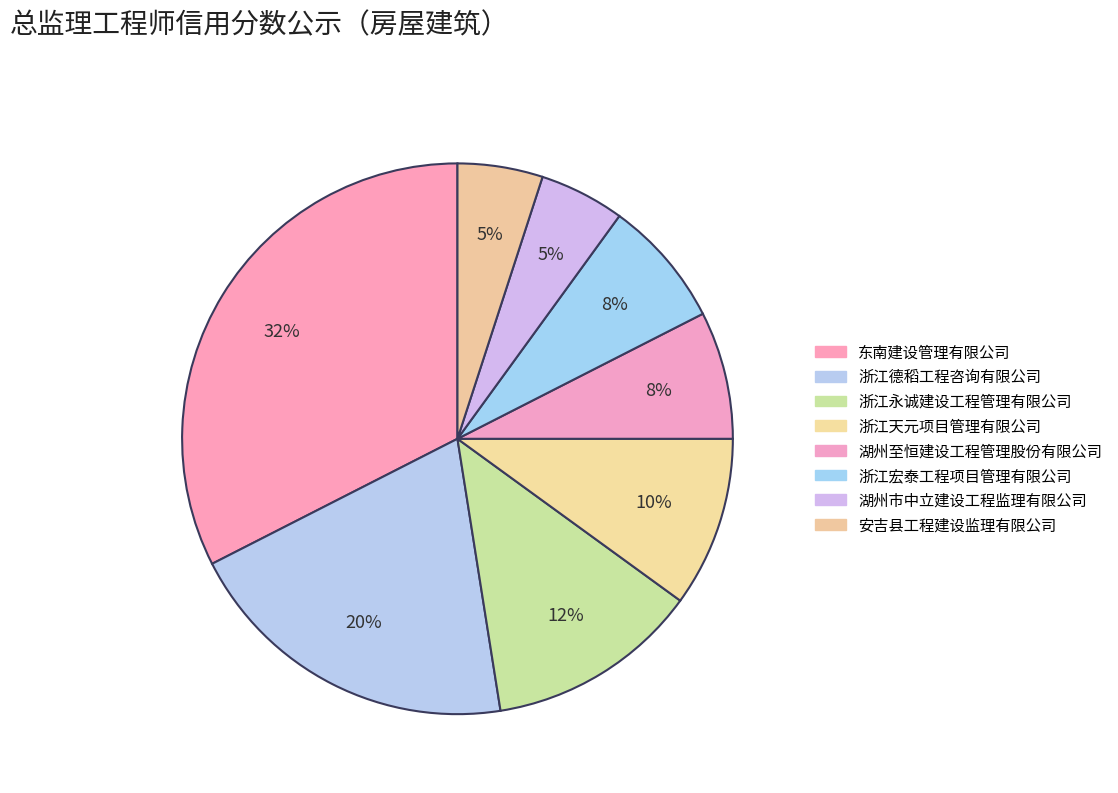

True or false: 湖州至恒建设工程管理股份有限公司 accounts for 15% of the total.

False